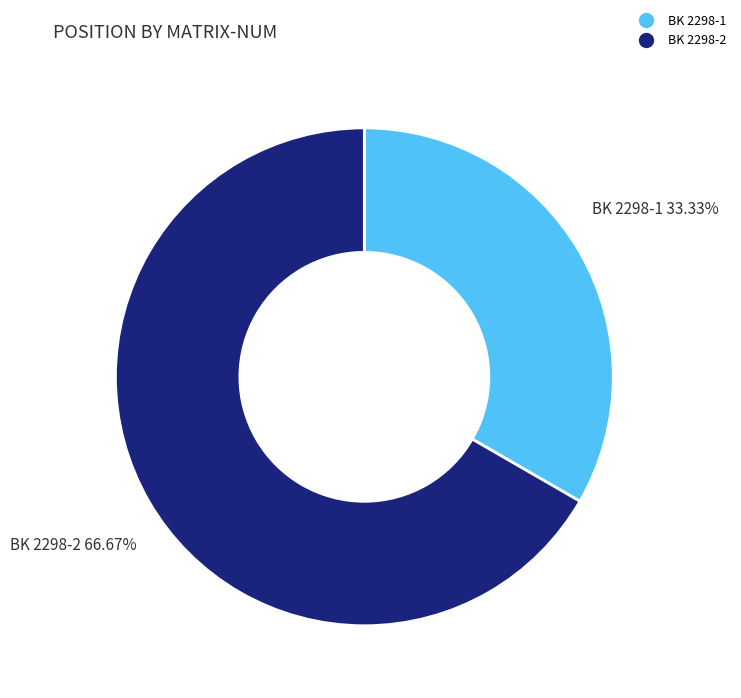

Which category has the biggest portion of the pie?

BK 2298-2